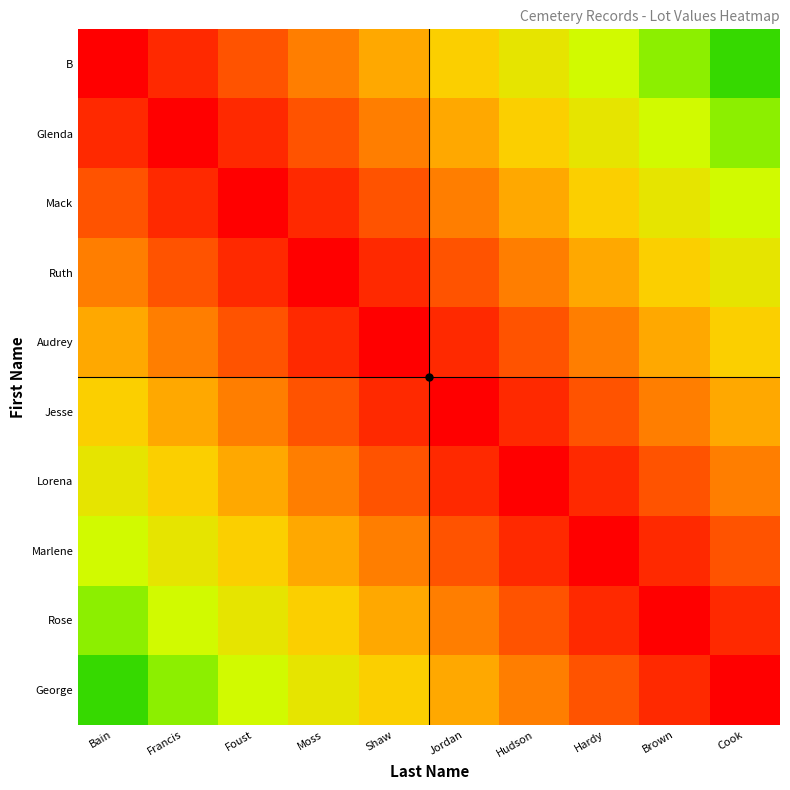

How many series are shown in this chart?

10